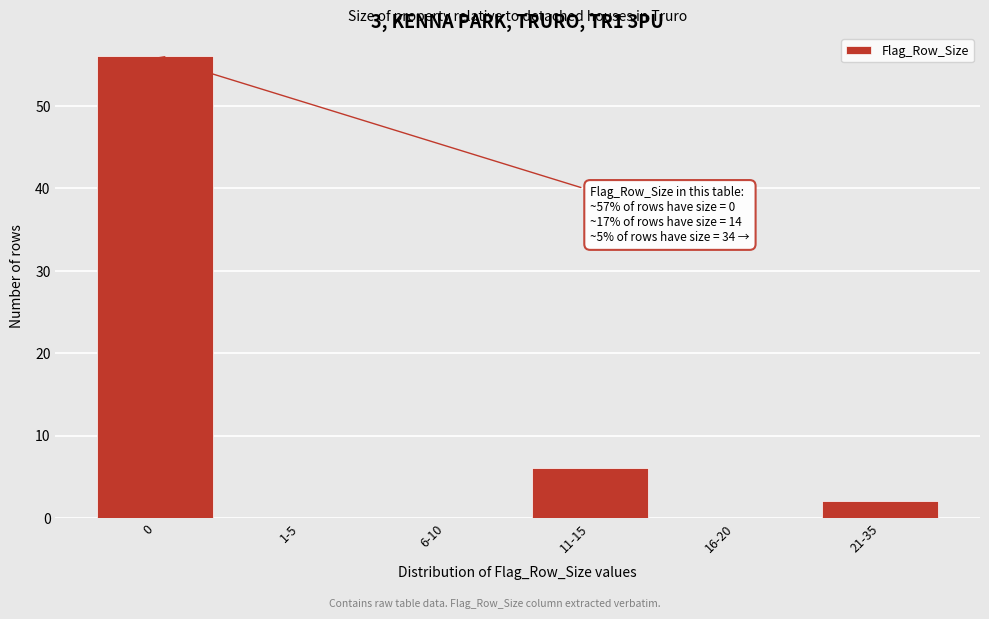

Reading left to right, list all the values displayed in this chart.

0=56	1-5=0	6-10=0	11-15=6	16-20=0	21-35=2